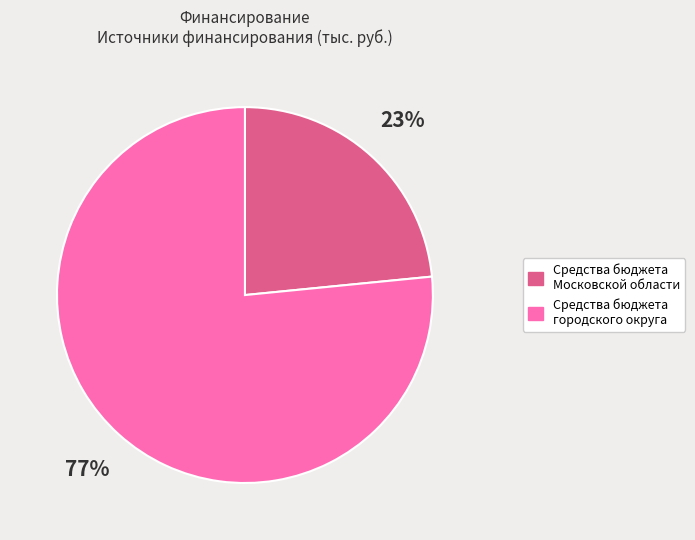

To the nearest percent, what is the average slice percentage?

50%